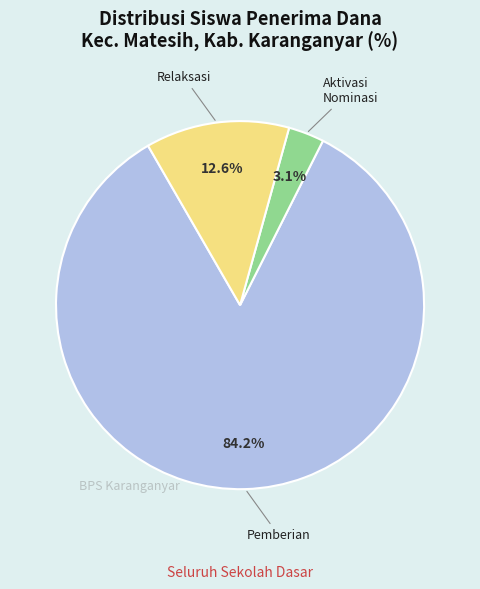

Is there any slice that represents more than half of the pie?

Yes